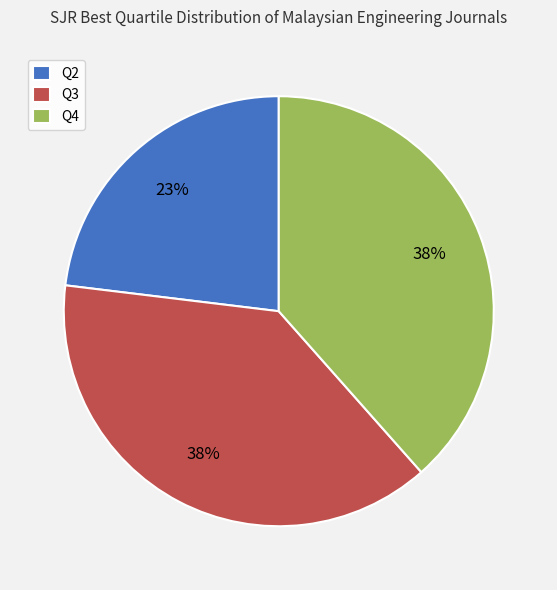

Does any single category account for the majority?

No